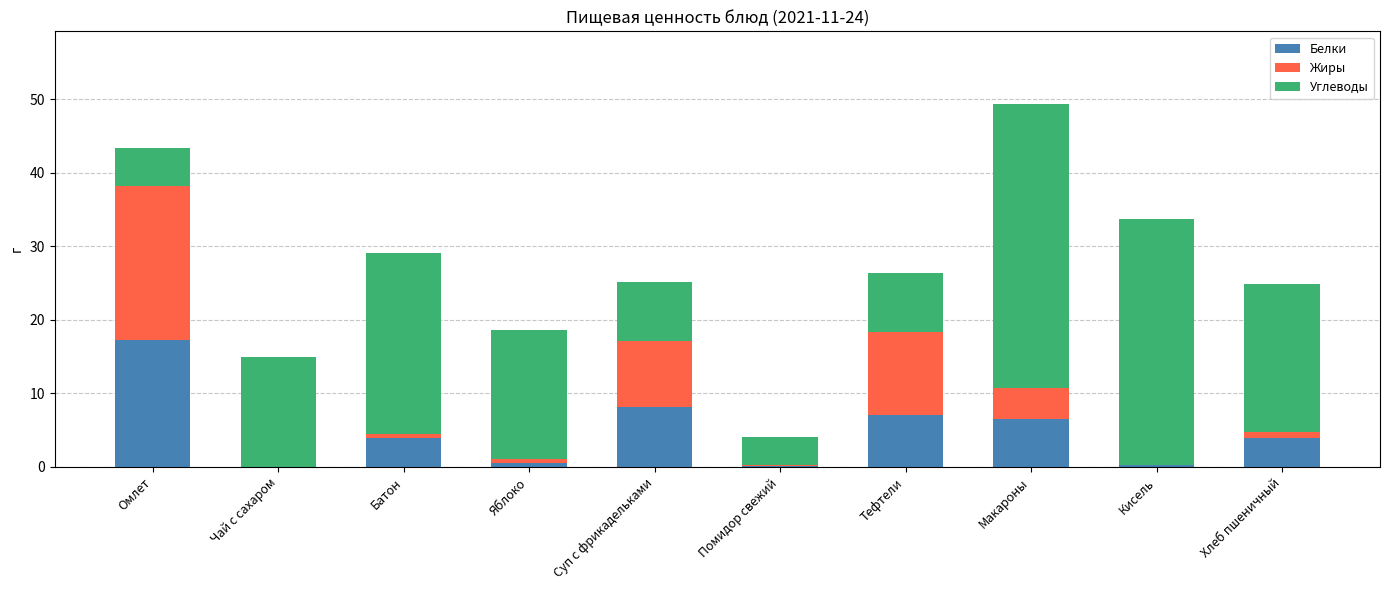

True or false: Белки has a value of 1.8 at Хлеб пшеничный.

False